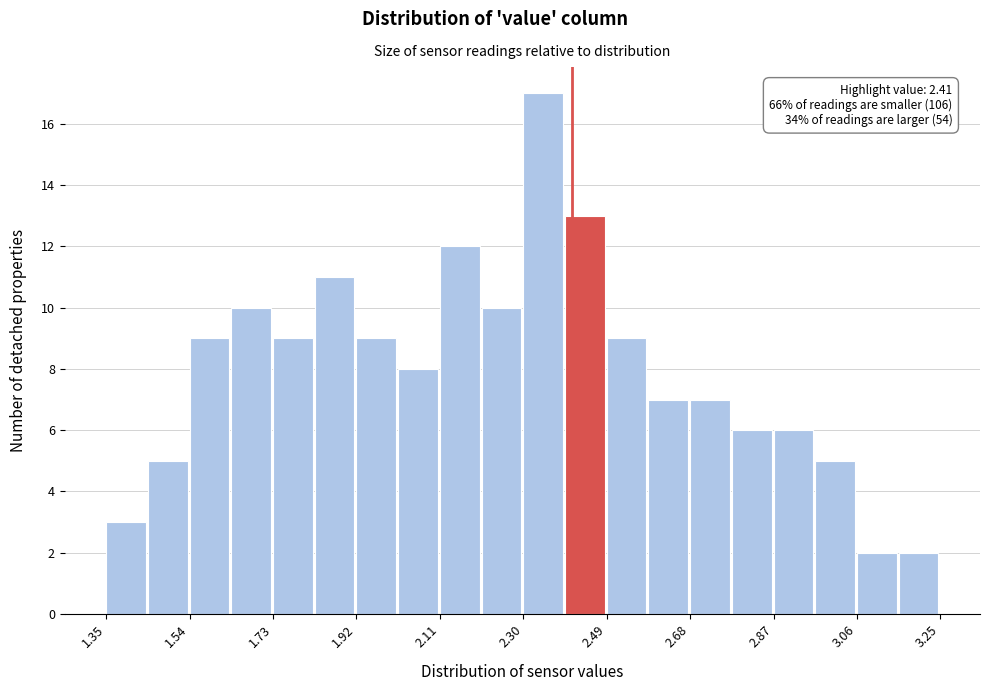

Over which range of the x-axis is the bar tallest?

2.300 to 2.395